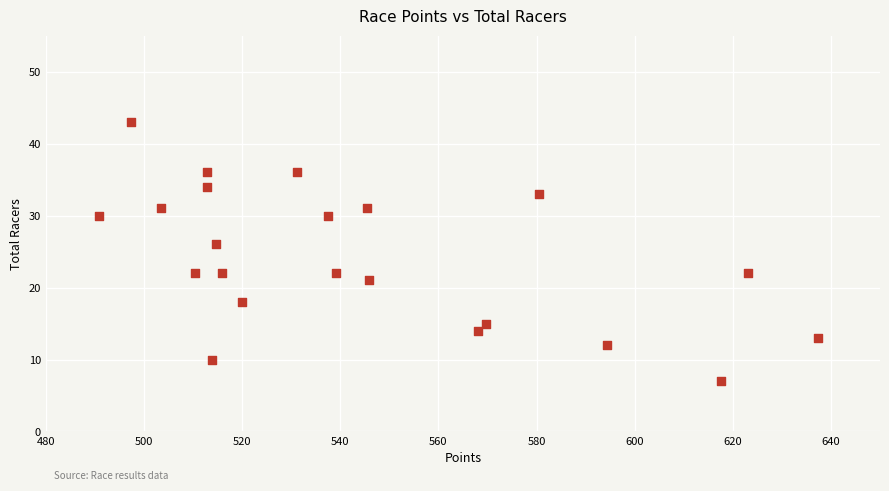

What Y value in the scatter plot is closest to 25?

26